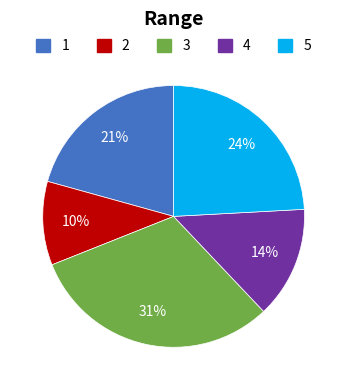

Is there a majority slice in this chart?

No